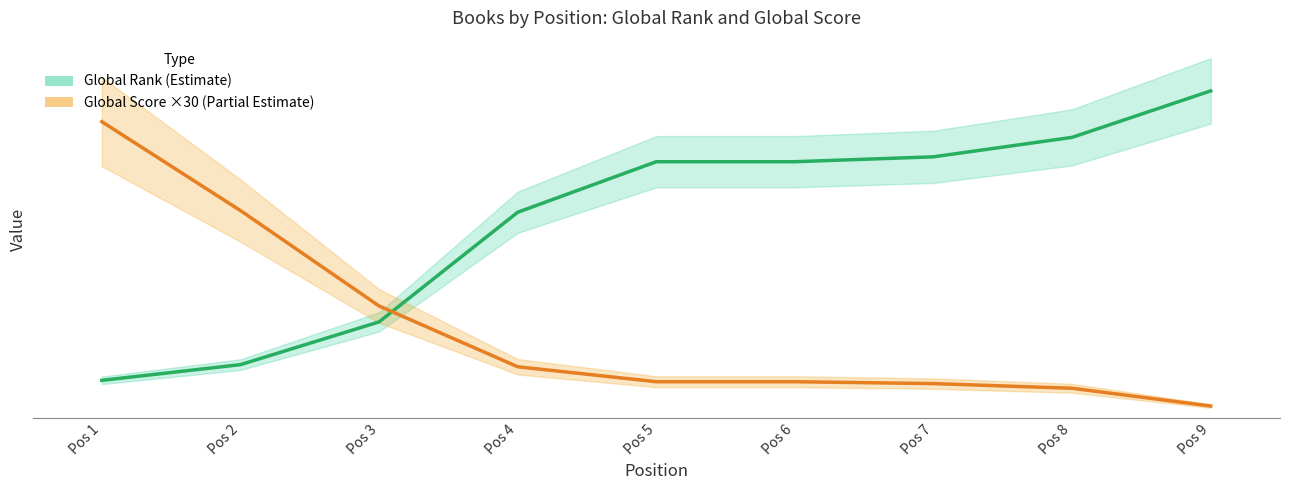

What are all the series names shown in the legend?

Global Rank, Global Score (×30)